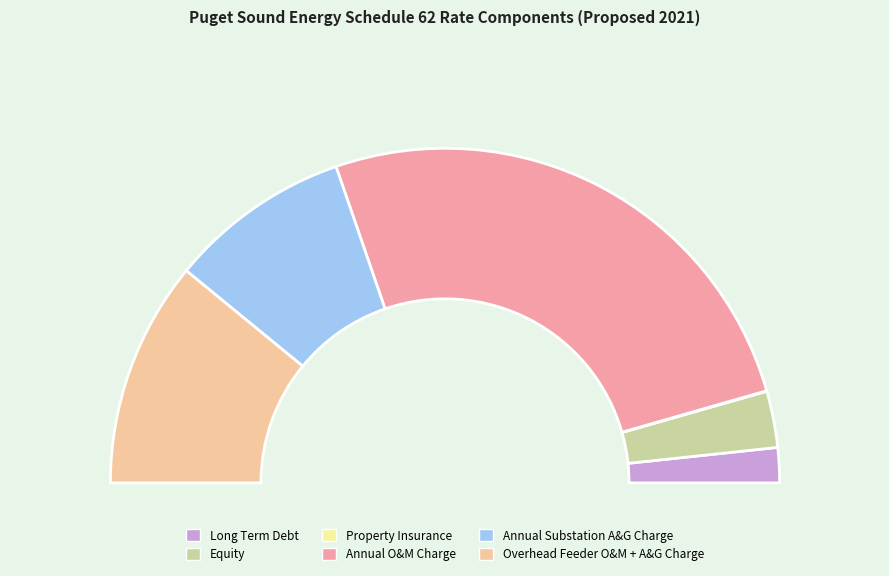

What is the majority slice?

Annual O&M Charge